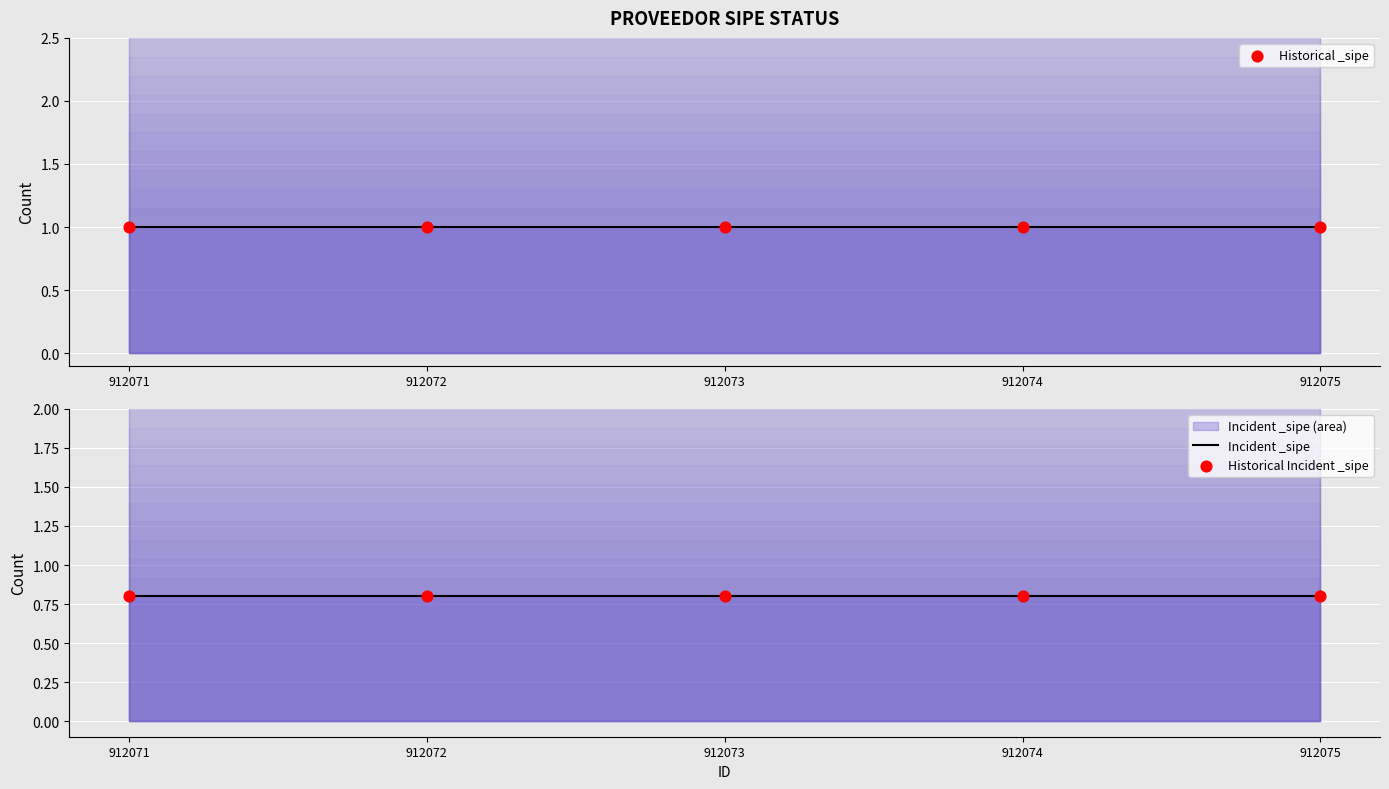

Which series has the largest Y range (max minus min)?

Historical _sipe